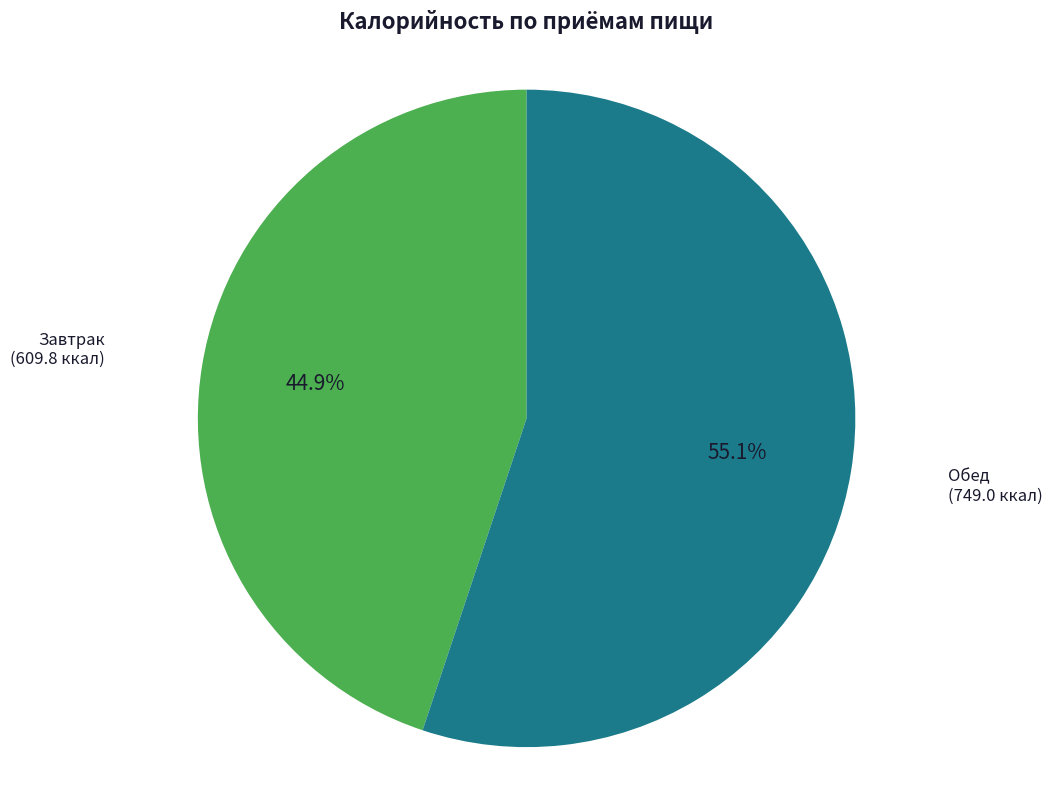

Is there a majority slice in this chart?

Yes